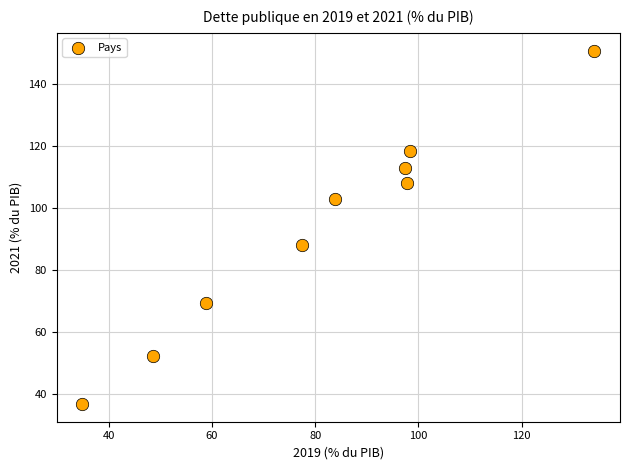

What is the average X value?

81.2